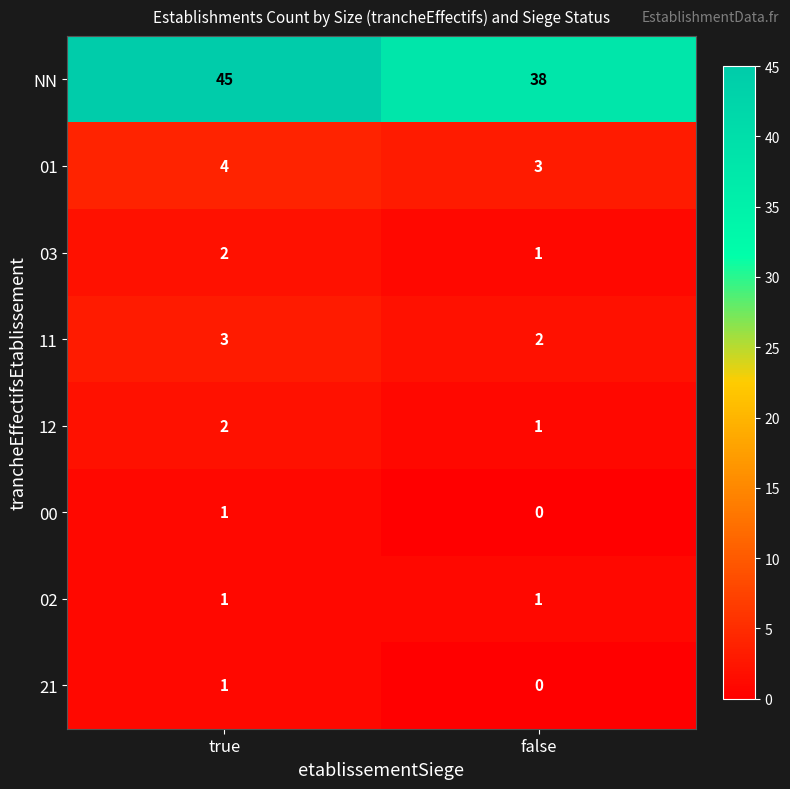

At how many categories does at least one series exceed 30?

2